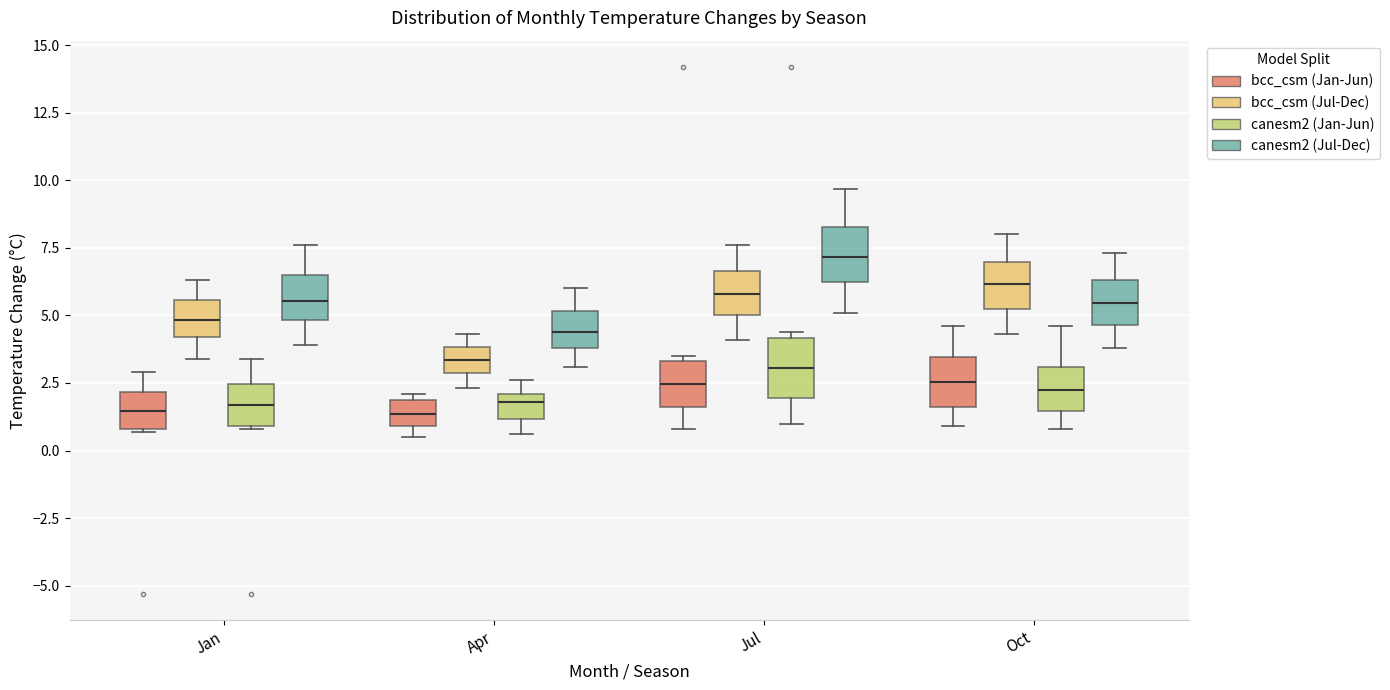

Reading left to right, read every box against the y-axis: the position of its median line, the range the box covers, and the ends of its whiskers. The values are not printed on the chart, so give them approximately, as read against the axis.

Jan (bcc_csm (Jan-Jun)): median 1.5, box 1.0 to 2.0, whiskers 0.5 to 3.0
Jan (bcc_csm (Jul-Dec)): median 5.0, box 4.0 to 5.5, whiskers 3.5 to 6.5
Jan (canesm2 (Jan-Jun)): median 1.5, box 1.0 to 2.5, whiskers 1.0 to 3.5
Jan (canesm2 (Jul-Dec)): median 5.5, box 5.0 to 6.5, whiskers 4.0 to 7.5
Apr (bcc_csm (Jan-Jun)): median 1.5, box 1.0 to 2.0, whiskers 0.5 to 2.0 (just above the box's upper edge)
Apr (bcc_csm (Jul-Dec)): median 3.5, box 3.0 to 4.0, whiskers 2.5 to 4.5
Apr (canesm2 (Jan-Jun)): median 2.0 (just below the box's upper edge), box 1.0 to 2.0, whiskers 0.5 to 2.5
Apr (canesm2 (Jul-Dec)): median 4.5, box 4.0 to 5.0, whiskers 3.0 to 6.0
Jul (bcc_csm (Jan-Jun)): median 2.5, box 1.5 to 3.5, whiskers 1.0 to 3.5 (just above the box's upper edge)
Jul (bcc_csm (Jul-Dec)): median 6.0, box 5.0 to 6.5, whiskers 4.0 to 7.5
Jul (canesm2 (Jan-Jun)): median 3.0, box 2.0 to 4.0, whiskers 1.0 to 4.5
Jul (canesm2 (Jul-Dec)): median 7.0, box 6.5 to 8.5, whiskers 5.0 to 9.5
Oct (bcc_csm (Jan-Jun)): median 2.5, box 1.5 to 3.5, whiskers 1.0 to 4.5
Oct (bcc_csm (Jul-Dec)): median 6.0, box 5.5 to 7.0, whiskers 4.5 to 8.0
Oct (canesm2 (Jan-Jun)): median 2.5, box 1.5 to 3.0, whiskers 1.0 to 4.5
Oct (canesm2 (Jul-Dec)): median 5.5, box 4.5 to 6.5, whiskers 4.0 to 7.5